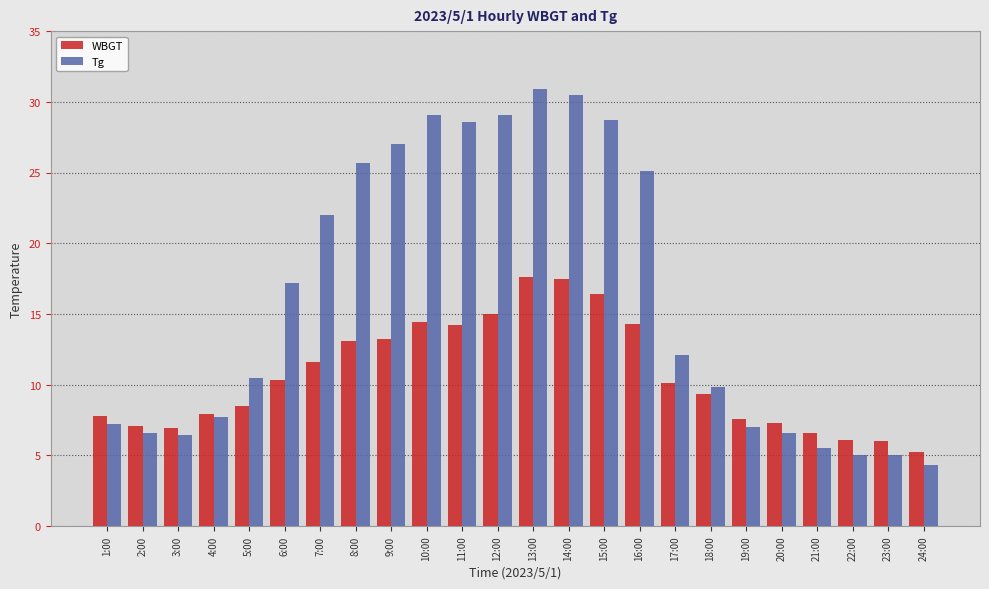

What is the label of the 9th bar from the left?

9:00